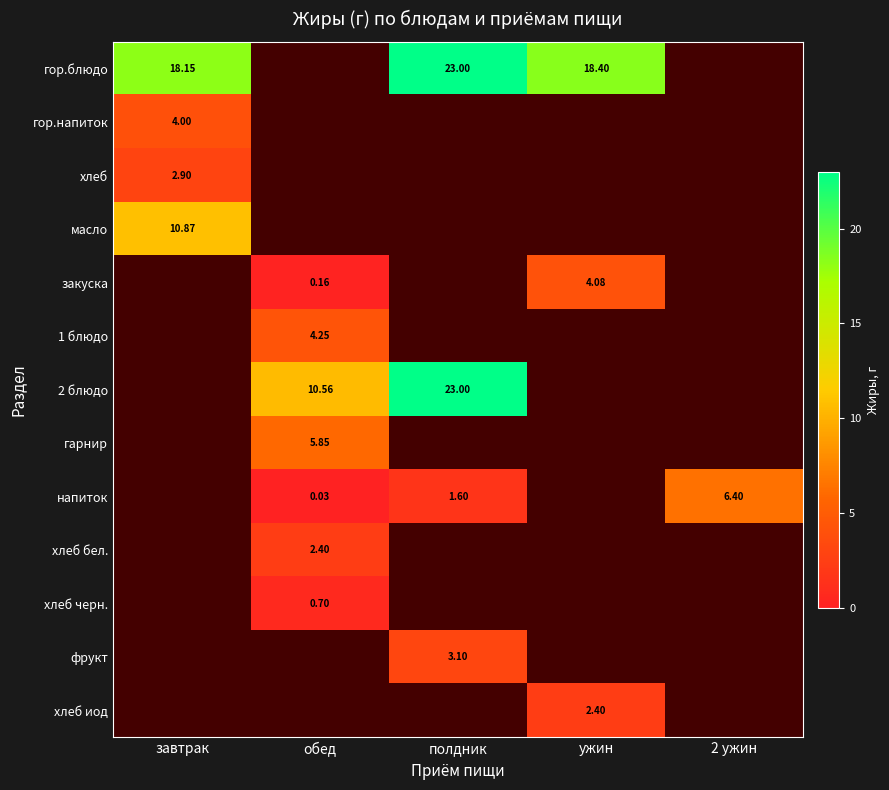

Count the number of categories in the chart.

5